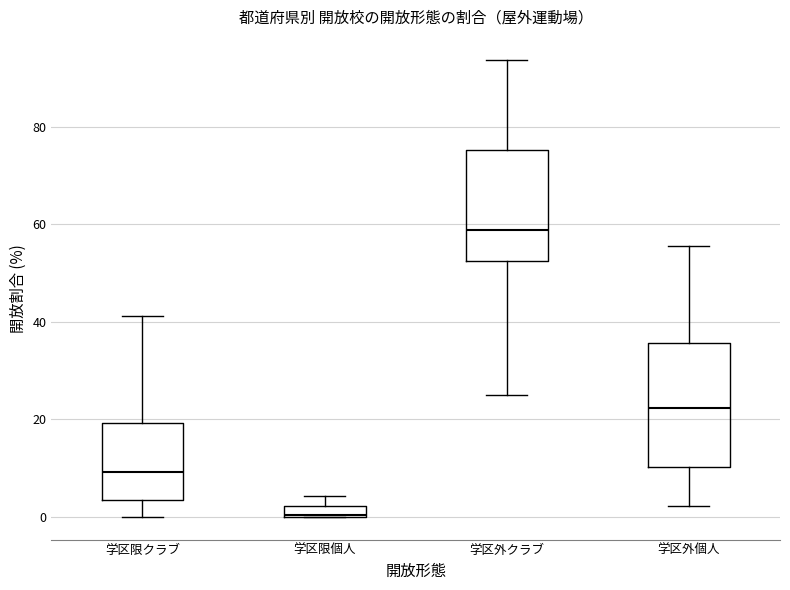

Comparing the boxes themselves (not the whiskers), which one is the tallest?

学区外個人